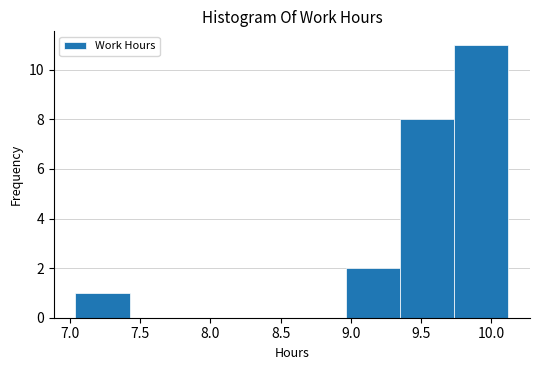

Reading left to right, list every bar in this chart as the range it spans on the x-axis followed by its height. Neither the bar edges nor the heights are printed on the chart, so give them approximately, as read against the axes.

7.040 to 7.425: 1
7.425 to 7.810: 0
7.810 to 8.195: 0
8.195 to 8.580: 0
8.580 to 8.965: 0
8.965 to 9.350: 2
9.350 to 9.735: 8
9.735 to 10.120: 11